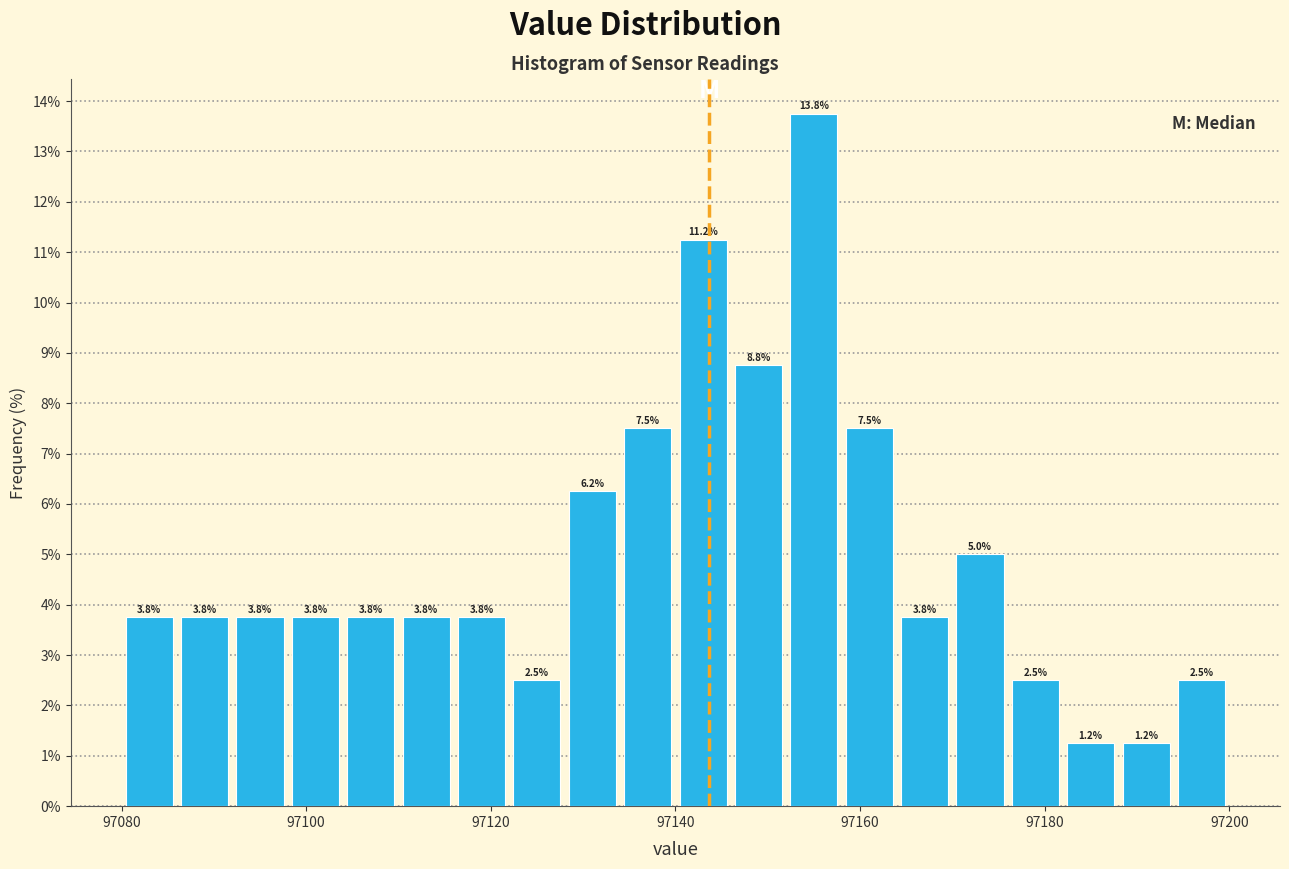

Around what value on the x-axis is the tallest bar? Give the approximate position of its centre, as read against the axis.

97156